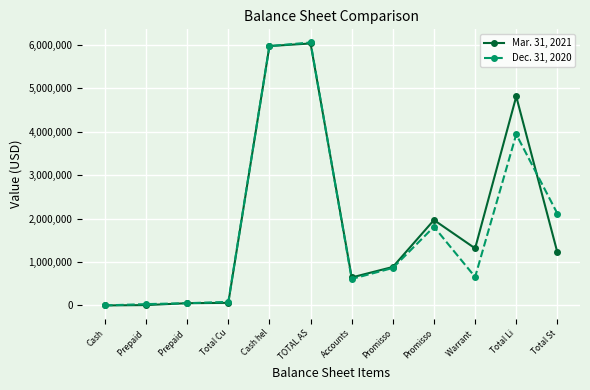

How many lines are shown in the chart?

2